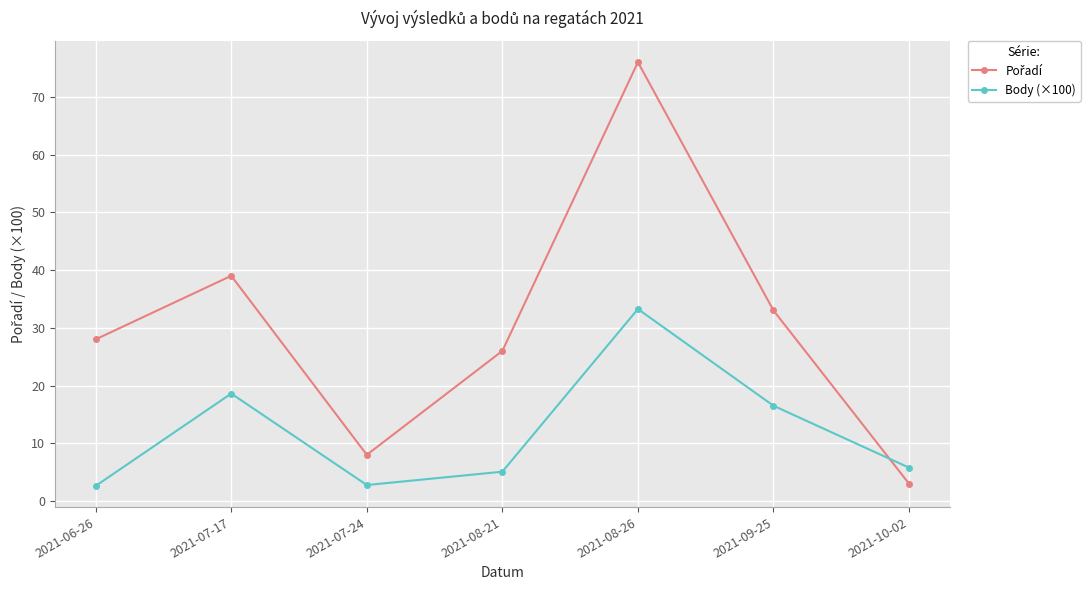

In Body (×100), how many points are lower than both neighbors (excluding endpoints)?

1